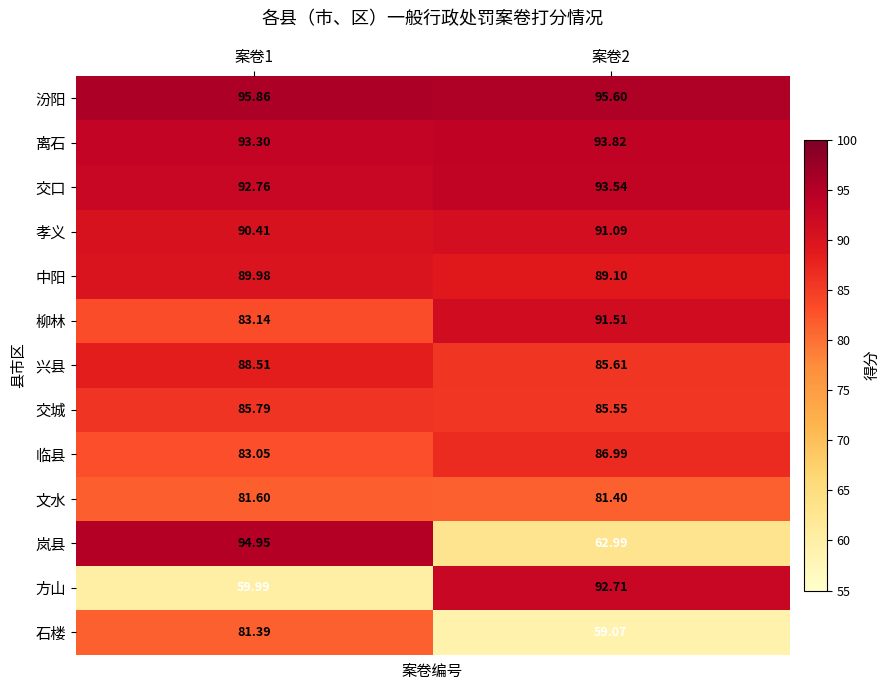

Which series has the largest total across all categories?

汾阳